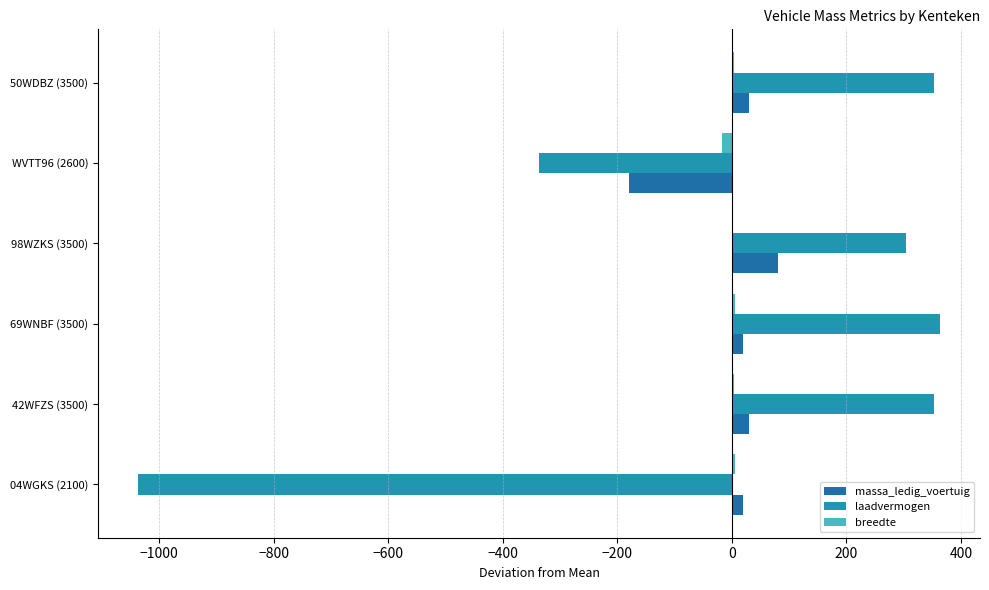

Rank the series by their maximum value, from lowest to highest.

breedte, massa_ledig_voertuig, laadvermogen